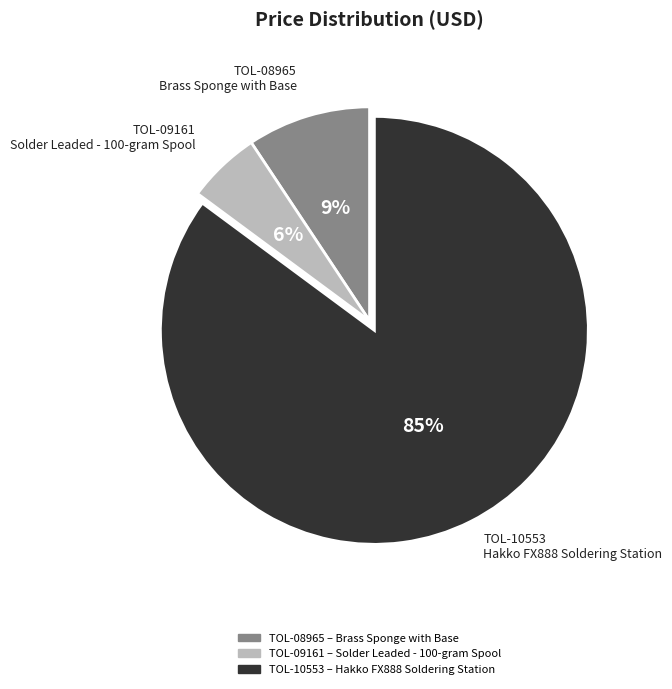

Is there a majority slice in this chart?

Yes